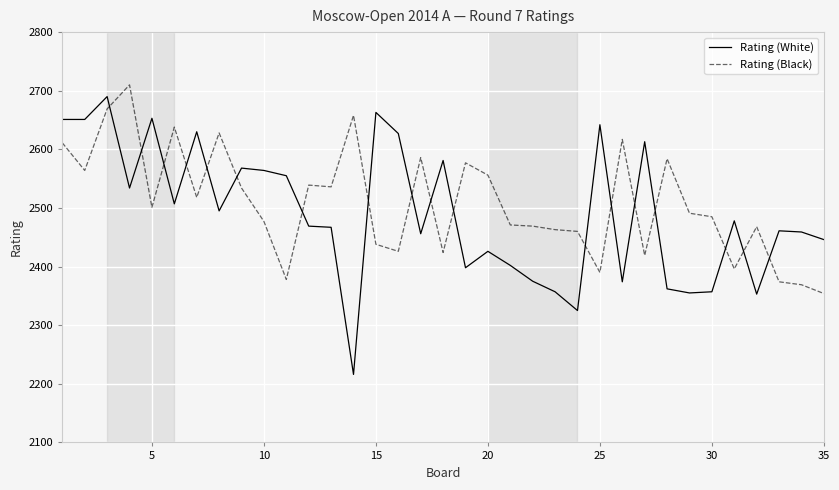

What is the sum of all Rating (White) values?

87160